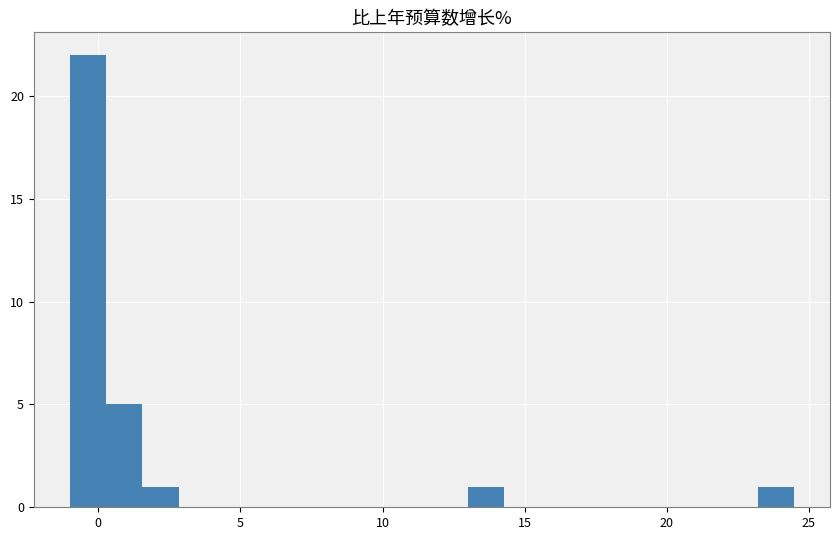

Read against the x-axis, roughly where is the centre of the tallest bar?

-0.5